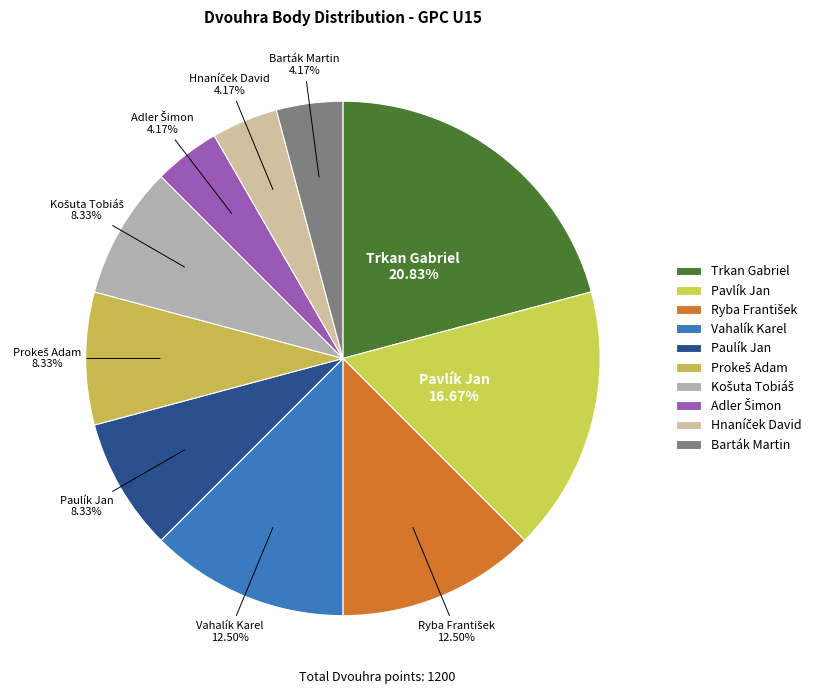

Count the number of slices in the pie.

10